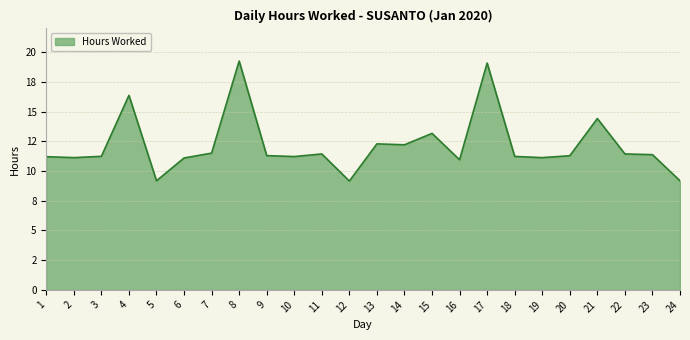

Reading right to left, extract all data points from this chart.

9.2	11.4	11.4	14.4	11.3	11.1	11.2	19.1	10.9	13.2	12.2	12.3	9.2	11.4	11.2	11.3	19.3	11.5	11.1	9.2	16.4	11.2	11.1	11.2